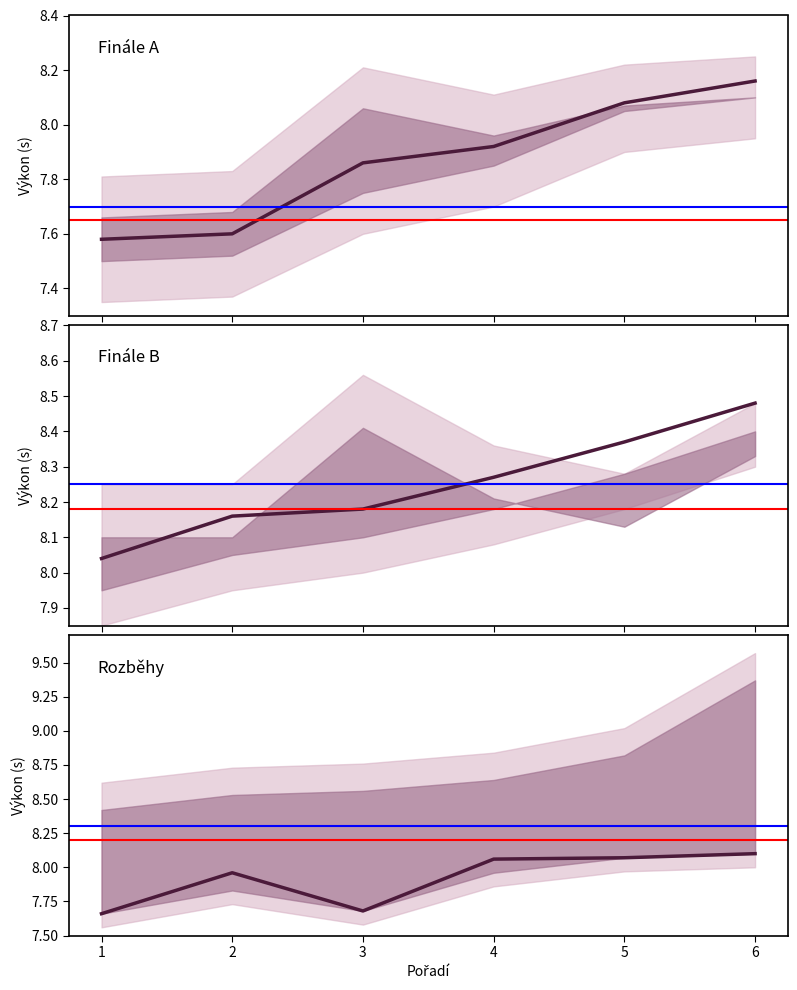

Which has a higher value, 1 or 3?

3